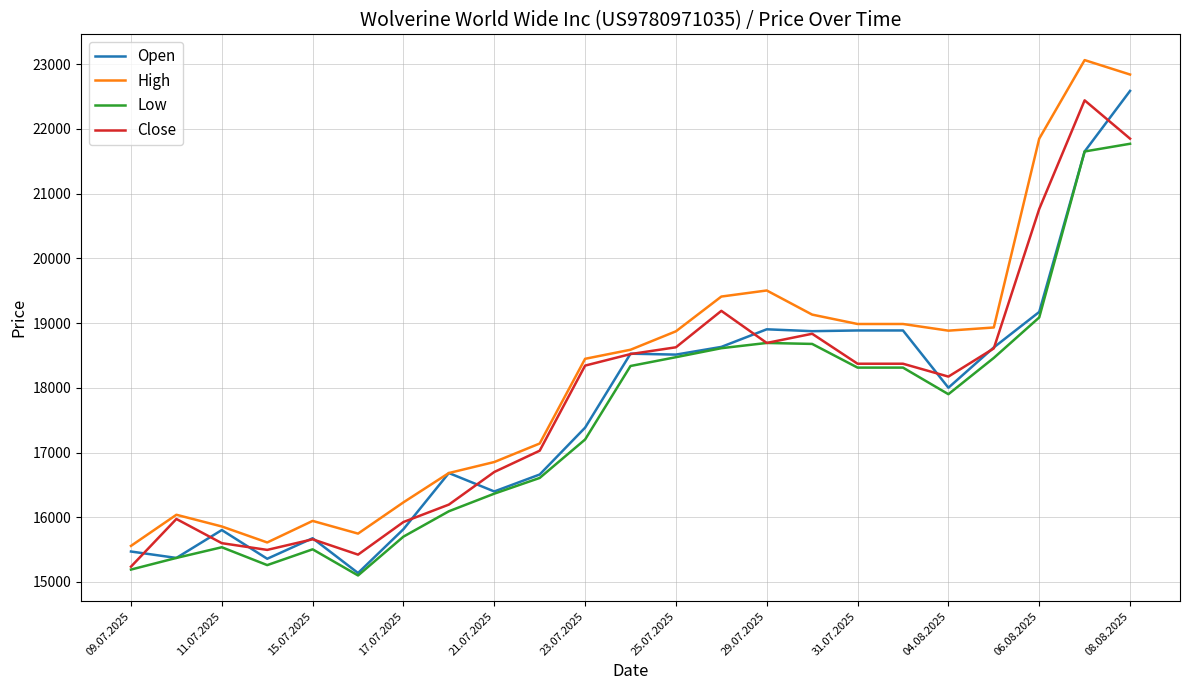

What are all the series names shown in the legend?

Open, High, Low, Close